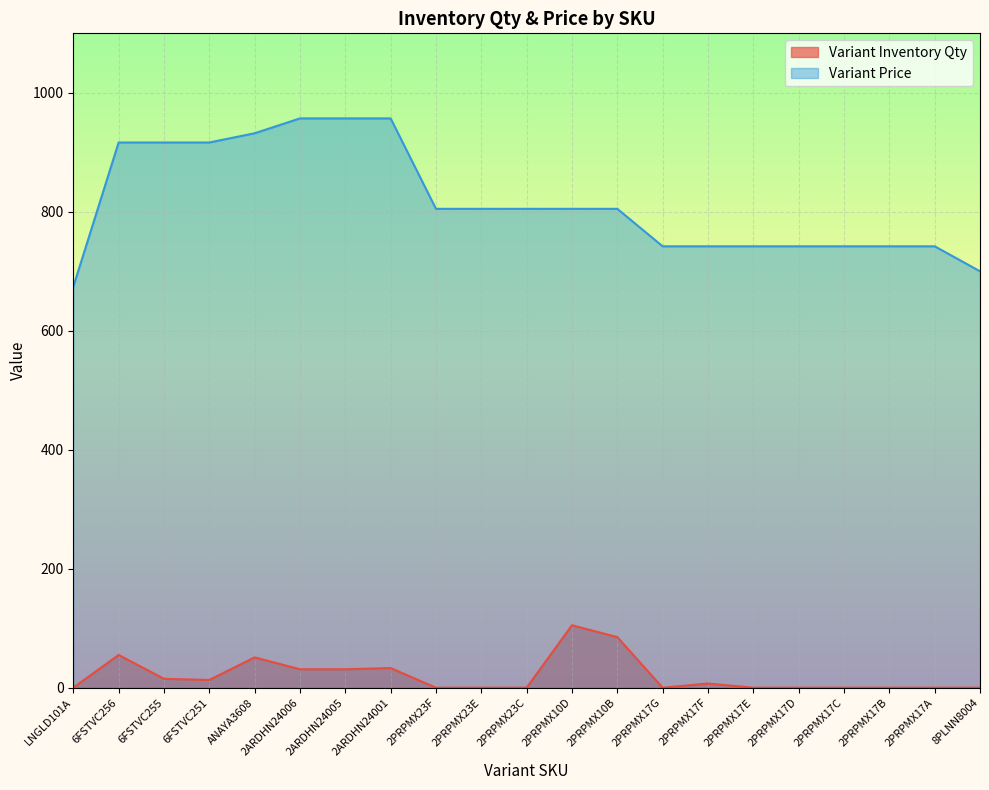

Reading left to right, extract all data points from this chart.

Variant Inventory Qty: LNGLD101A=0.0	6FSTVC256=55.0	6FSTVC255=15.0	6FSTVC251=13.0	ANAYA3608=51.0	2ARDHN24006=31.0	2ARDHN24005=31.0	2ARDHN24001=33.0	2PRPMX23F=0.0	2PRPMX23E=0.0	2PRPMX23C=0.0	2PRPMX10D=105.0	2PRPMX10B=85.0	2PRPMX17G=0.0	2PRPMX17F=7.0	2PRPMX17E=0.0	2PRPMX17D=0.0	2PRPMX17C=0.0	2PRPMX17B=0.0	2PRPMX17A=0.0	8PLNN8004=0.0
Variant Price: LNGLD101A=674.0	6FSTVC256=916.5	6FSTVC255=916.5	6FSTVC251=916.5	ANAYA3608=932.0	2ARDHN24006=957.0	2ARDHN24005=957.0	2ARDHN24001=957.0	2PRPMX23F=805.0	2PRPMX23E=805.0	2PRPMX23C=805.0	2PRPMX10D=805.0	2PRPMX10B=805.0	2PRPMX17G=742.0	2PRPMX17F=742.0	2PRPMX17E=742.0	2PRPMX17D=742.0	2PRPMX17C=742.0	2PRPMX17B=742.0	2PRPMX17A=742.0	8PLNN8004=700.0